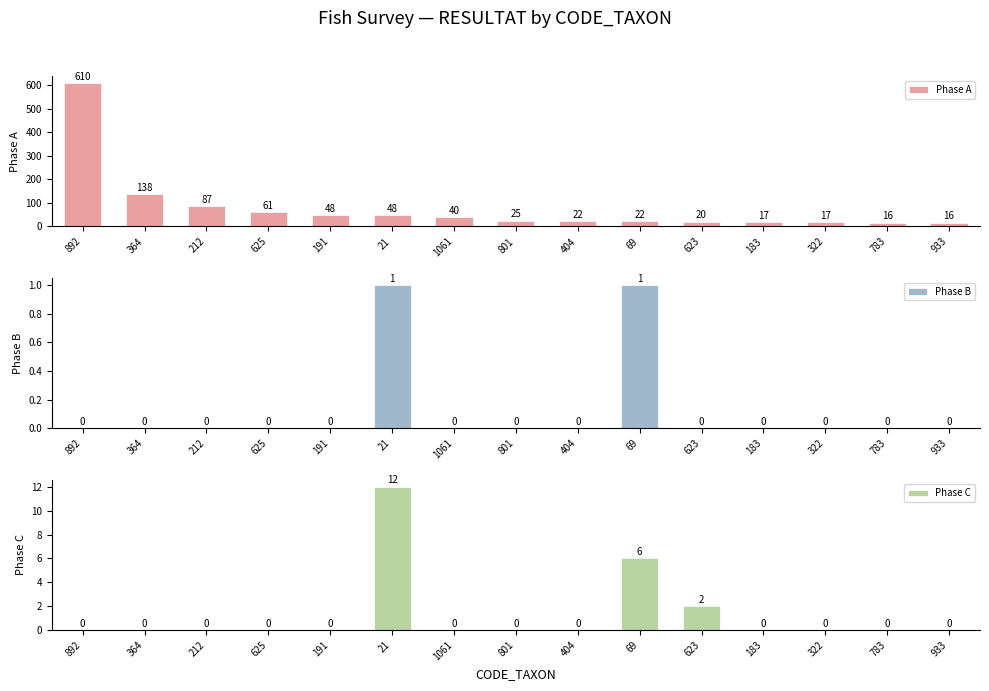

Are the bars horizontal?

No